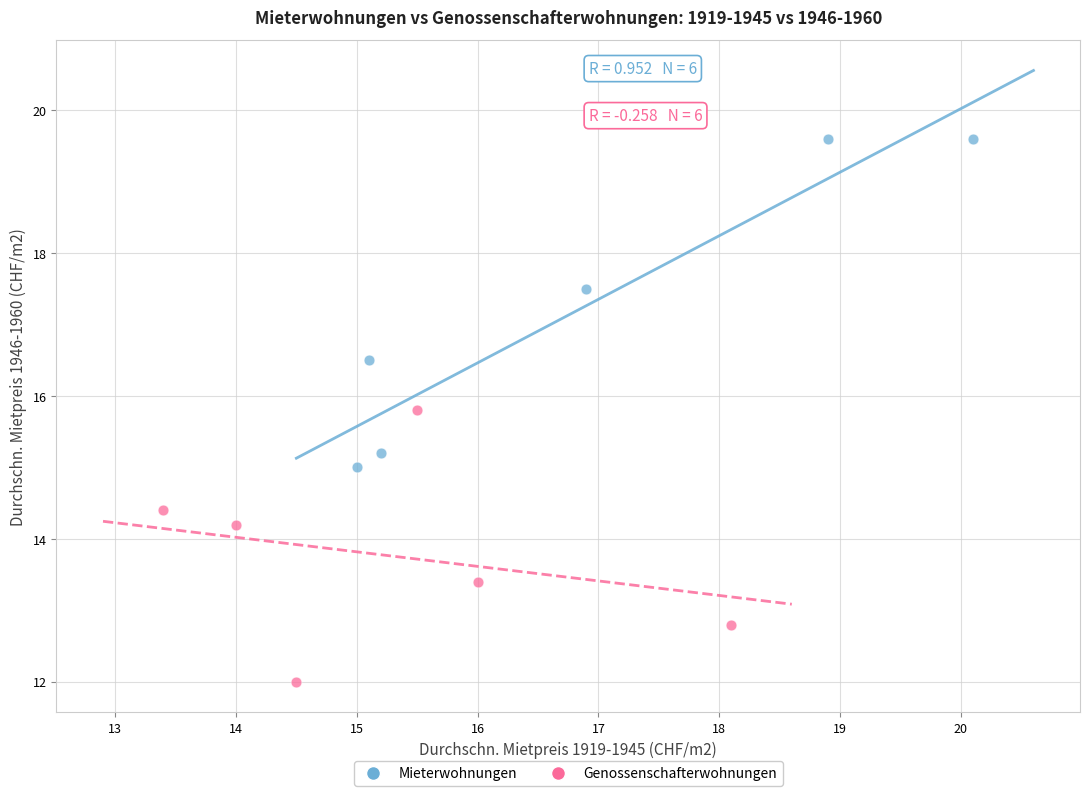

Which series contains the lowest Y value?

Genossenschafterwohnungen